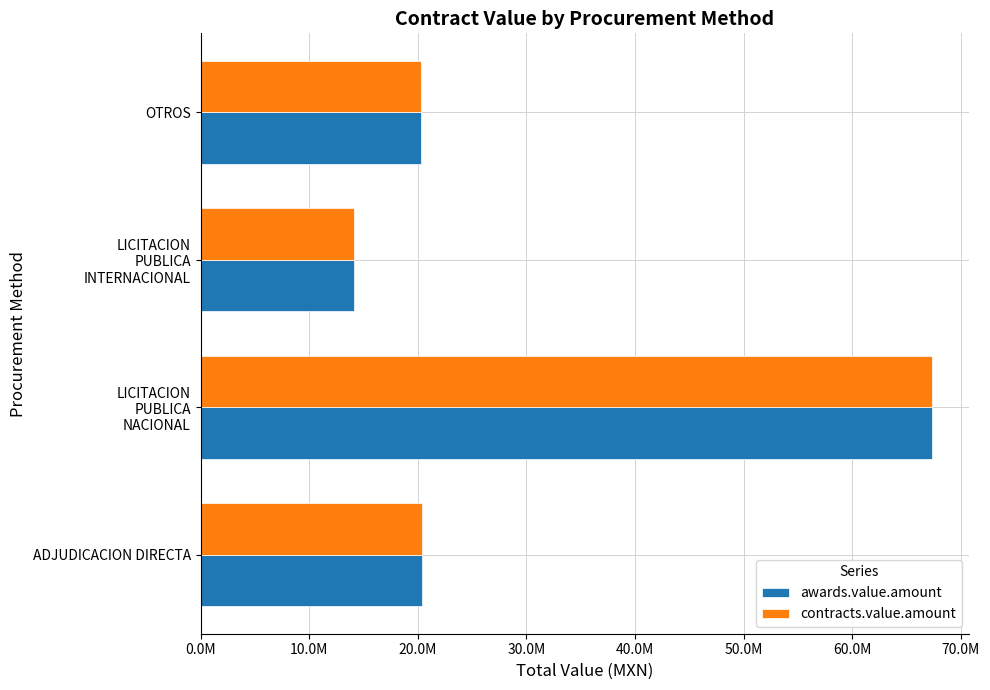

What are all the series names shown in the legend?

awards.value.amount, contracts.value.amount